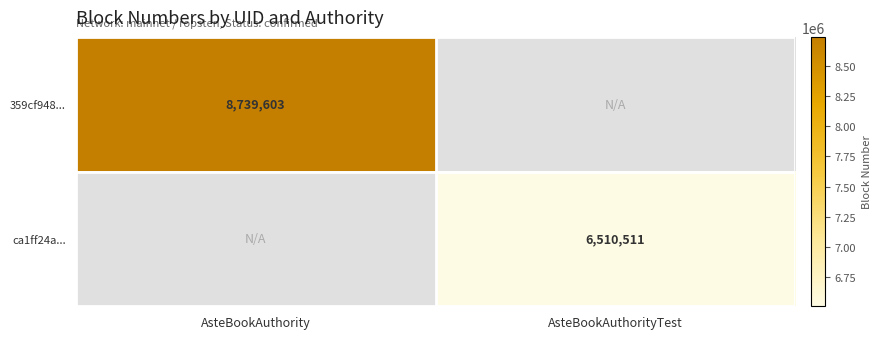

The ca1ff24a... series shows 11194989 at AsteBookAuthorityTest. True or false?

False